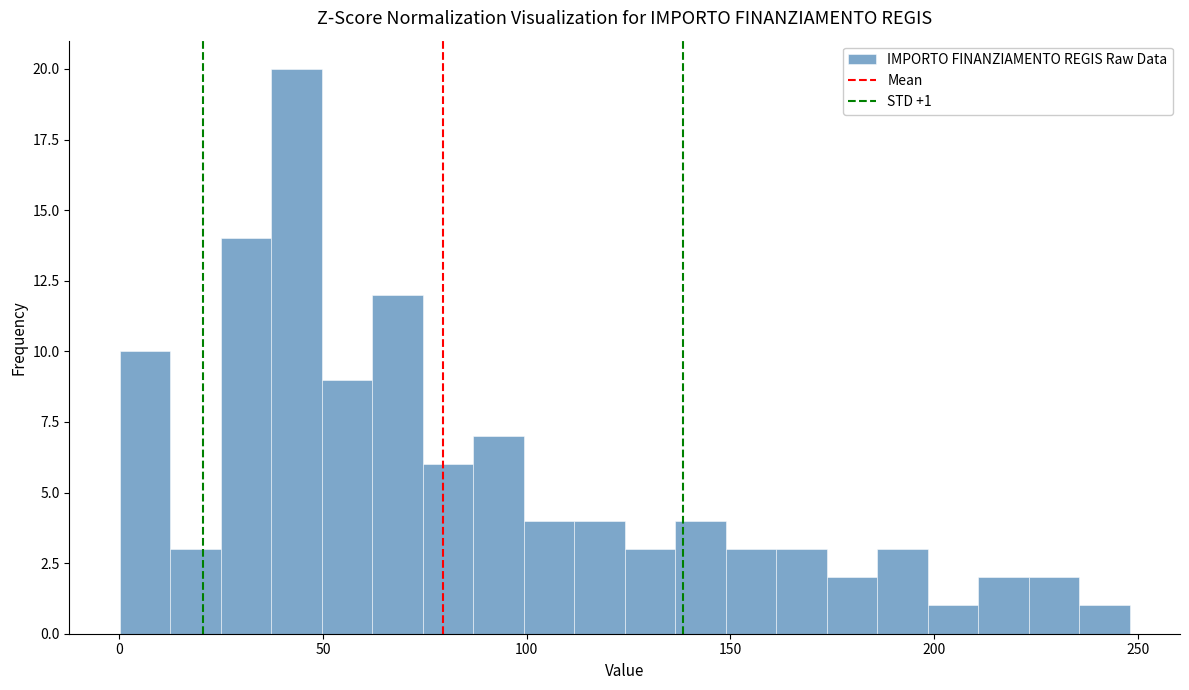

Around what value on the x-axis is the tallest bar? Give the approximate position of its centre, as read against the axis.

45